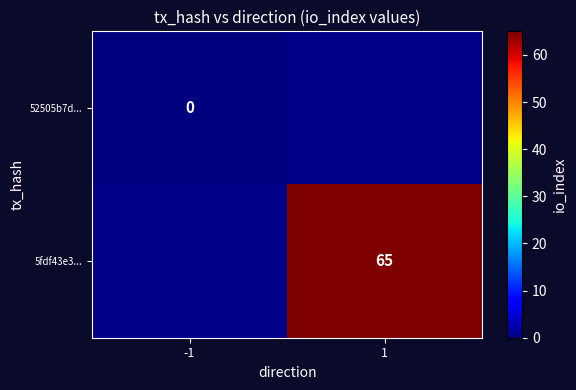

Is it true that 5fdf43e3... equals 45 at 1?

False